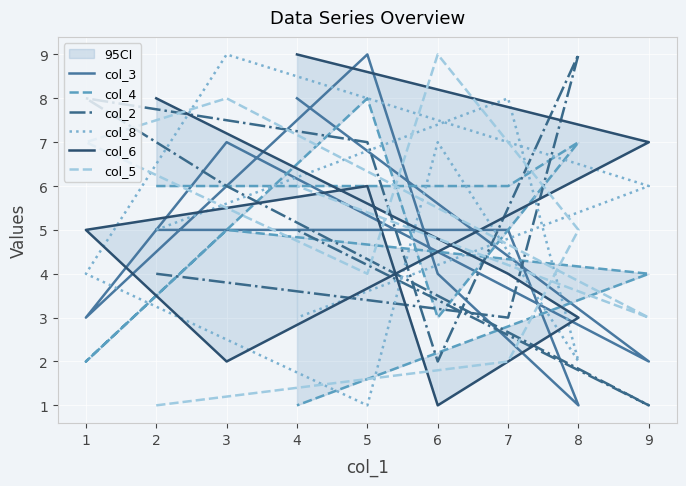

True or false: col_8 has more than 0 interior local peaks.

True